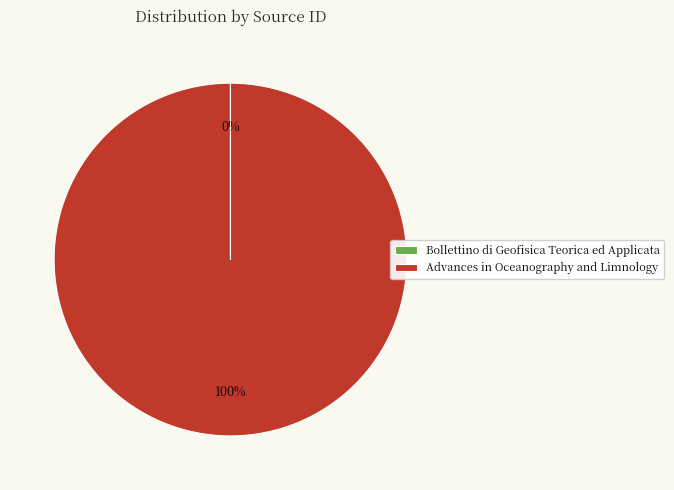

The Advances in Oceanography and Limnology slice represents 100% of the pie. True or false?

True